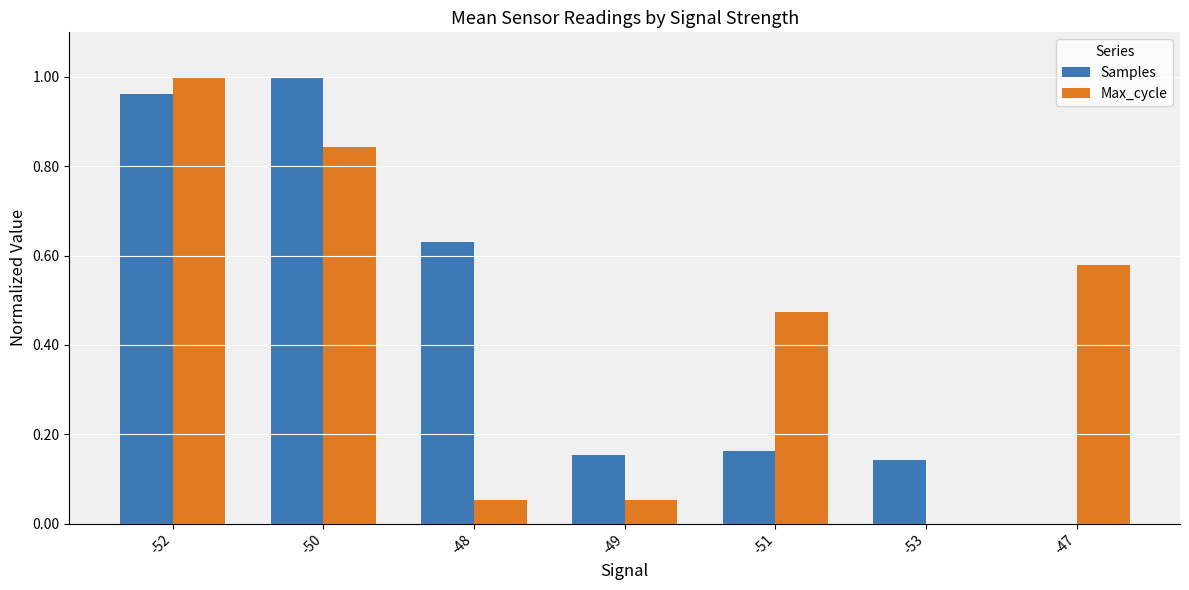

How many positive values does the Samples series have?

6